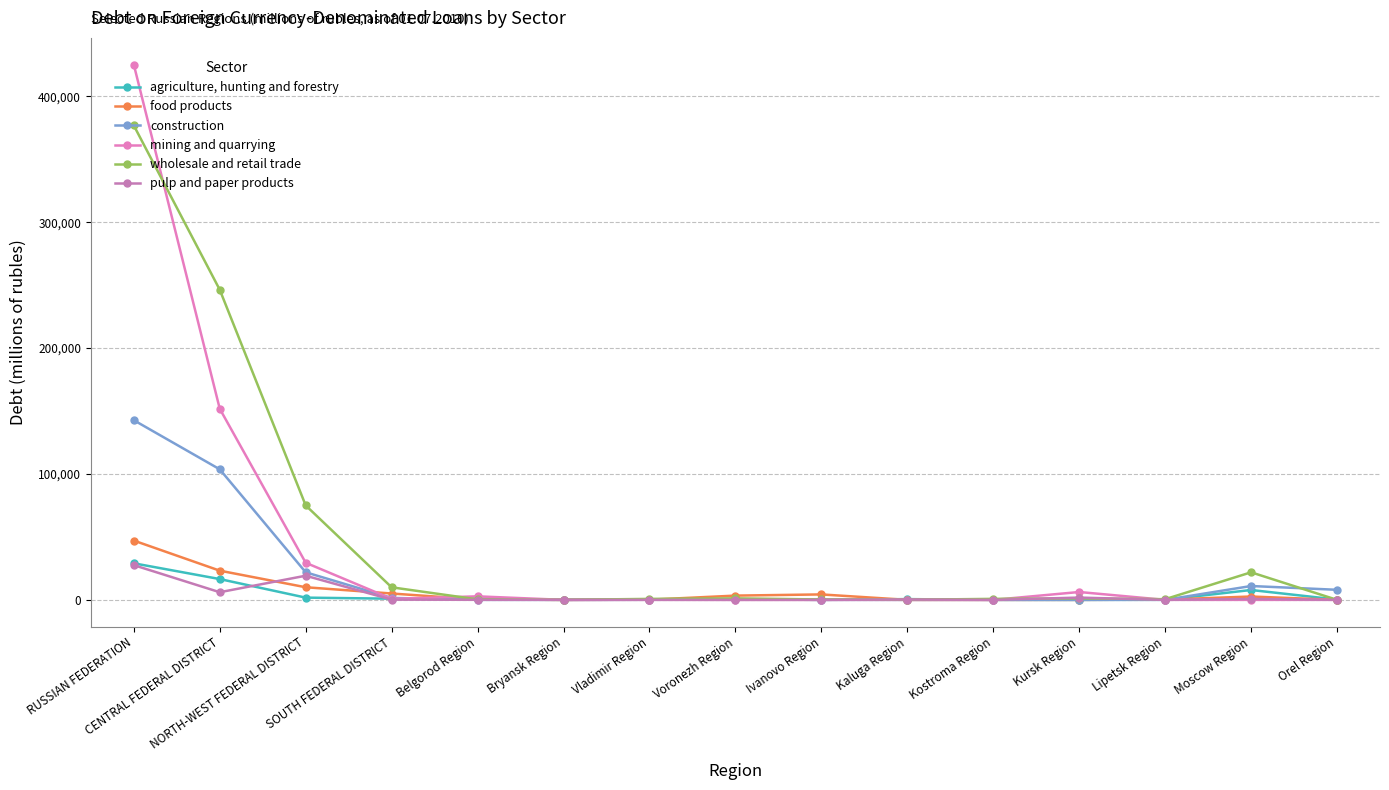

Which series changed the most between Bryansk Region and Moscow Region?

wholesale and retail trade